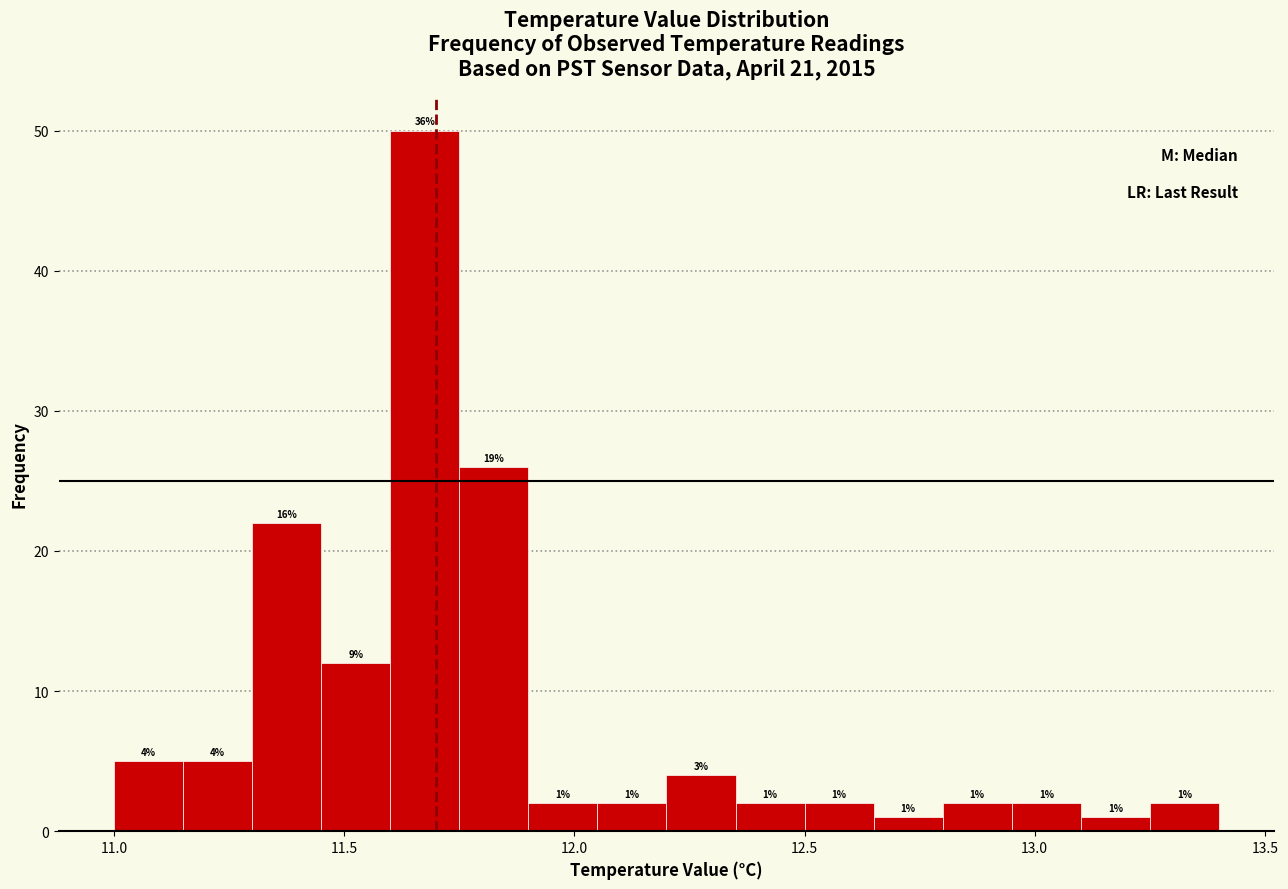

Around what value on the x-axis is the tallest bar? Give the approximate position of its centre, as read against the axis.

11.70